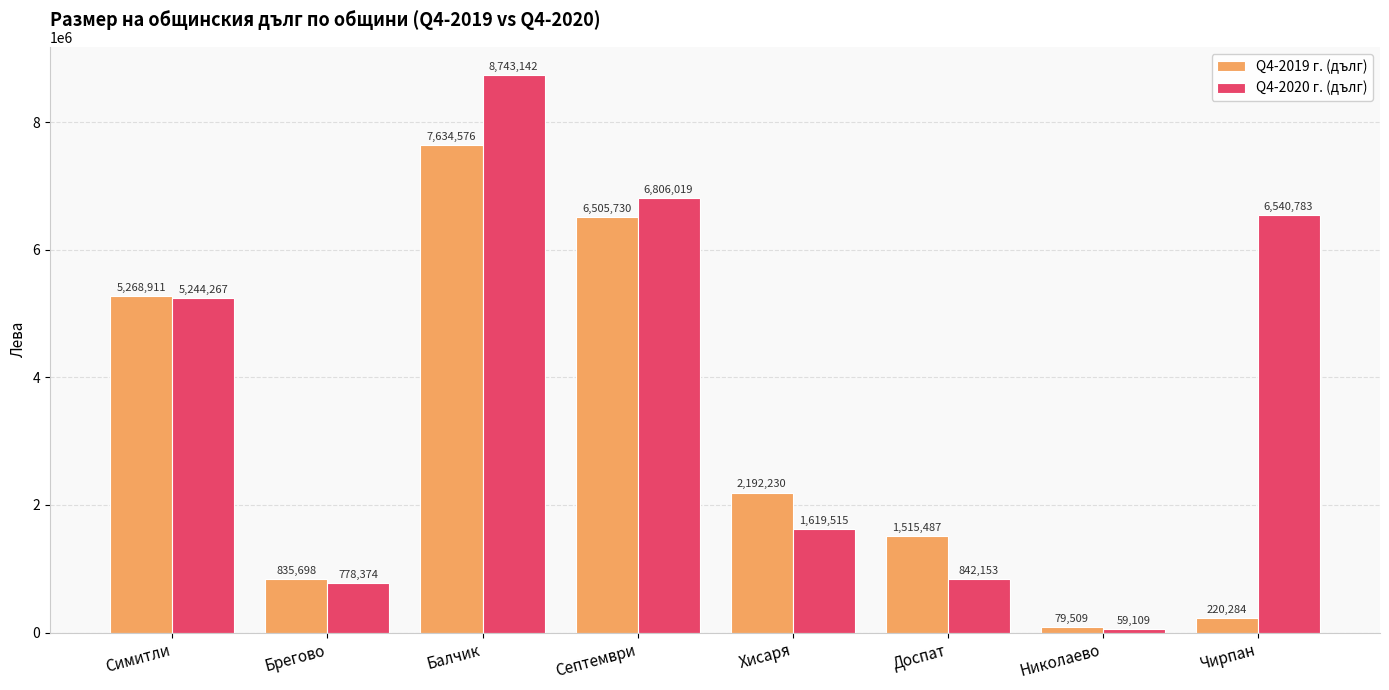

What is the label of the 2nd bar from the left?

Брегово